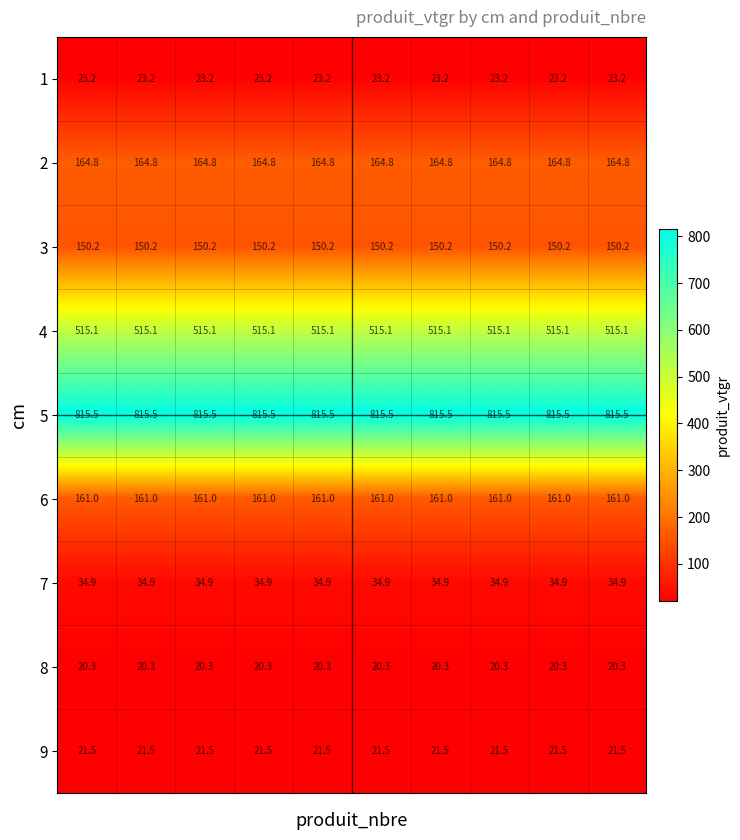

What is the sum of all 7 values?

349.0